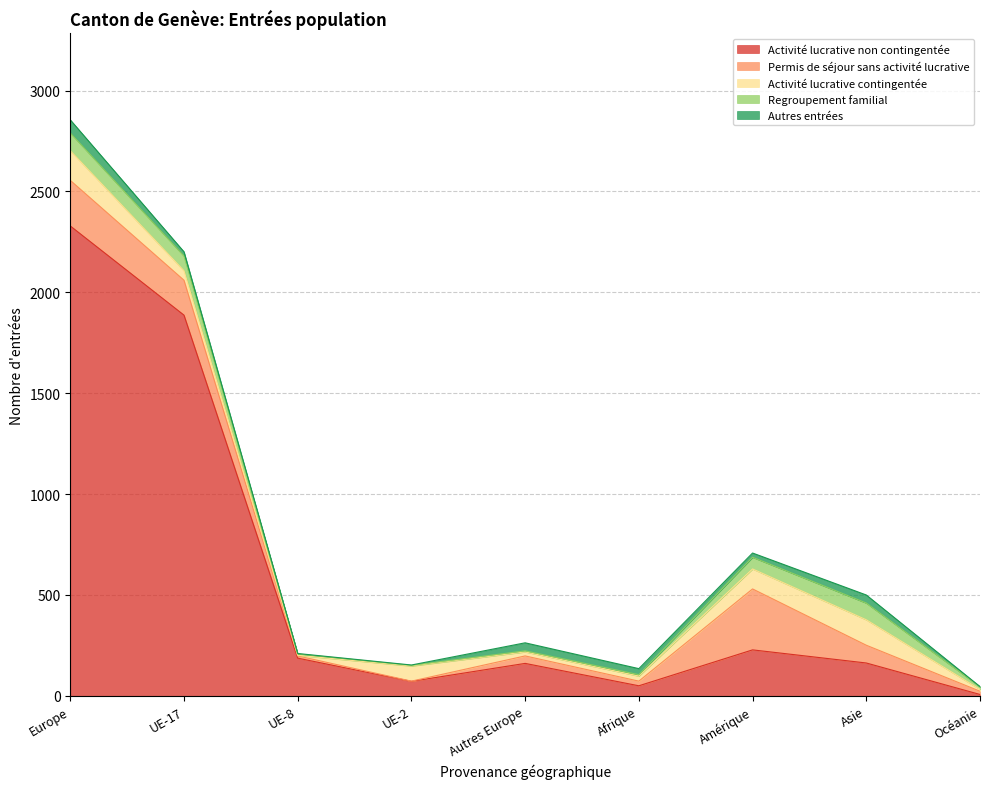

In Activité lucrative non contingentée, how many points are lower than both neighbors (excluding endpoints)?

2